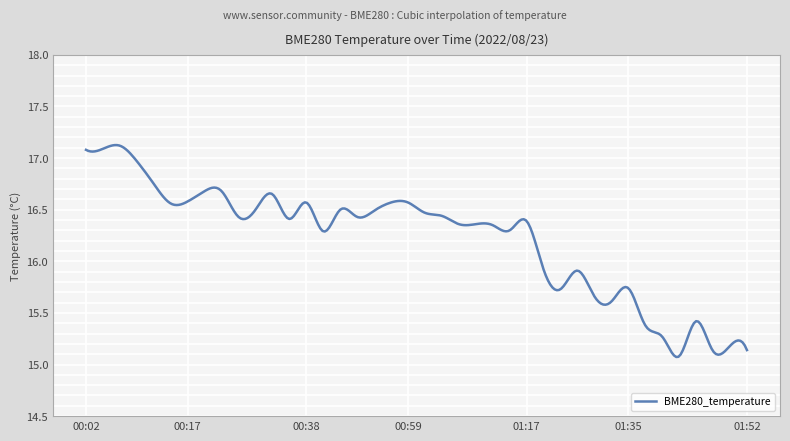

Rank the categories by value from lowest to highest.

01:42, 01:47, 01:52, 01:50, 01:40, 01:37, 01:45, 01:32, 01:30, 01:22, 01:35, 01:27, 01:19, 00:40, 01:14, 01:12, 01:06, 01:09, 01:17, 00:35, 00:27, 00:51, 01:04, 01:01, 00:54, 00:30, 00:49, 00:15, 00:38, 00:56, 00:59, 00:17, 00:33, 00:20, 00:22, 00:12, 00:10, 00:02, 00:04, 00:07